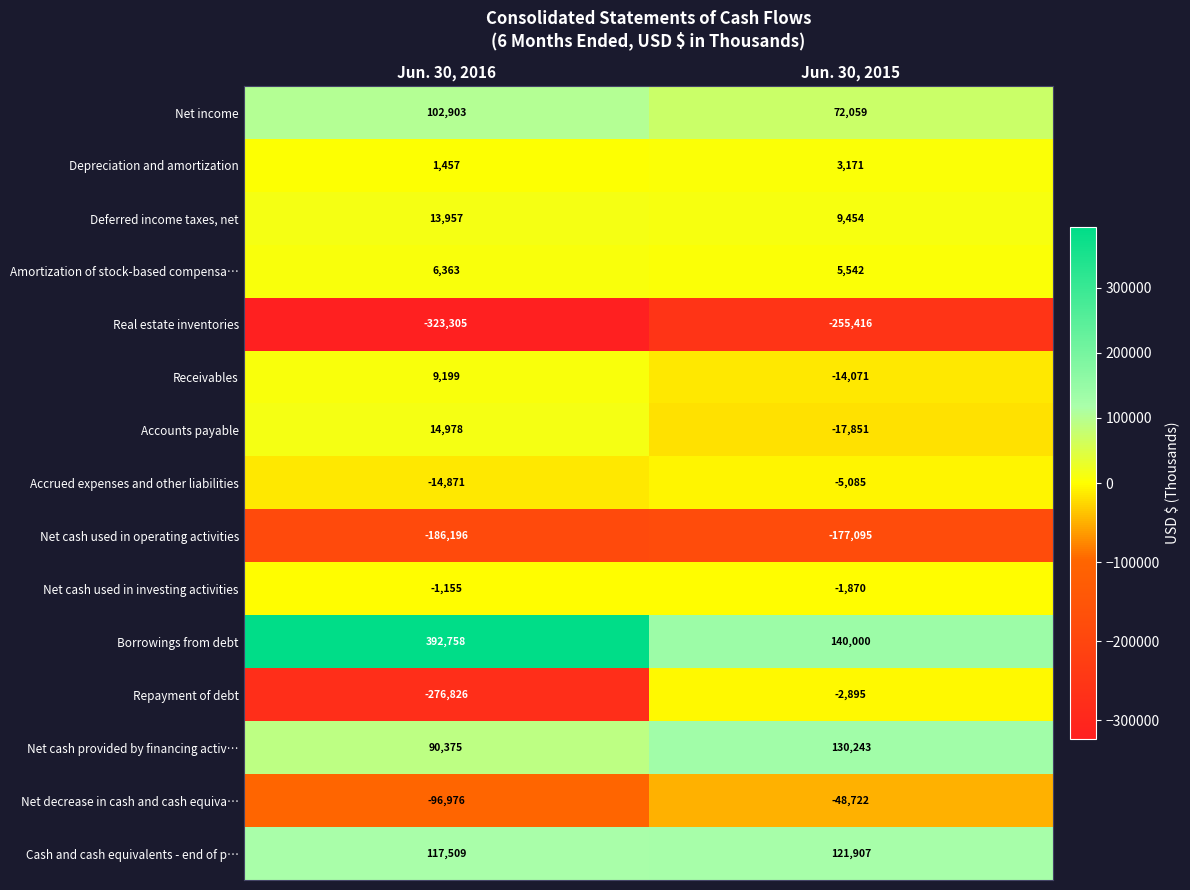

Which category has the highest value in the Real estate inventories series?

Jun. 30, 2015